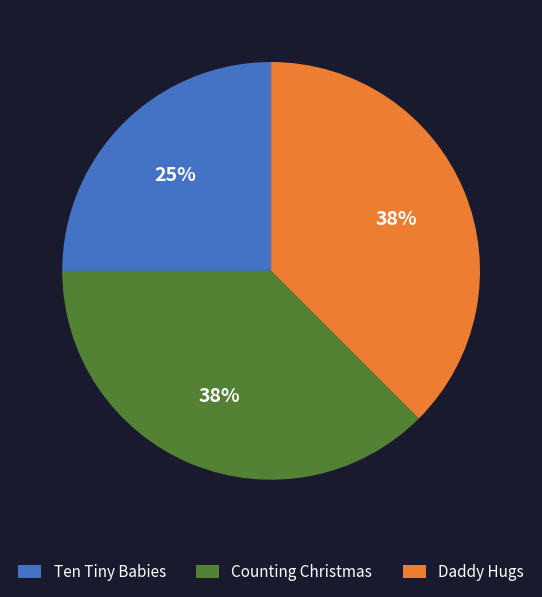

To the nearest percent, what portion does Ten Tiny Babies represent?

25%